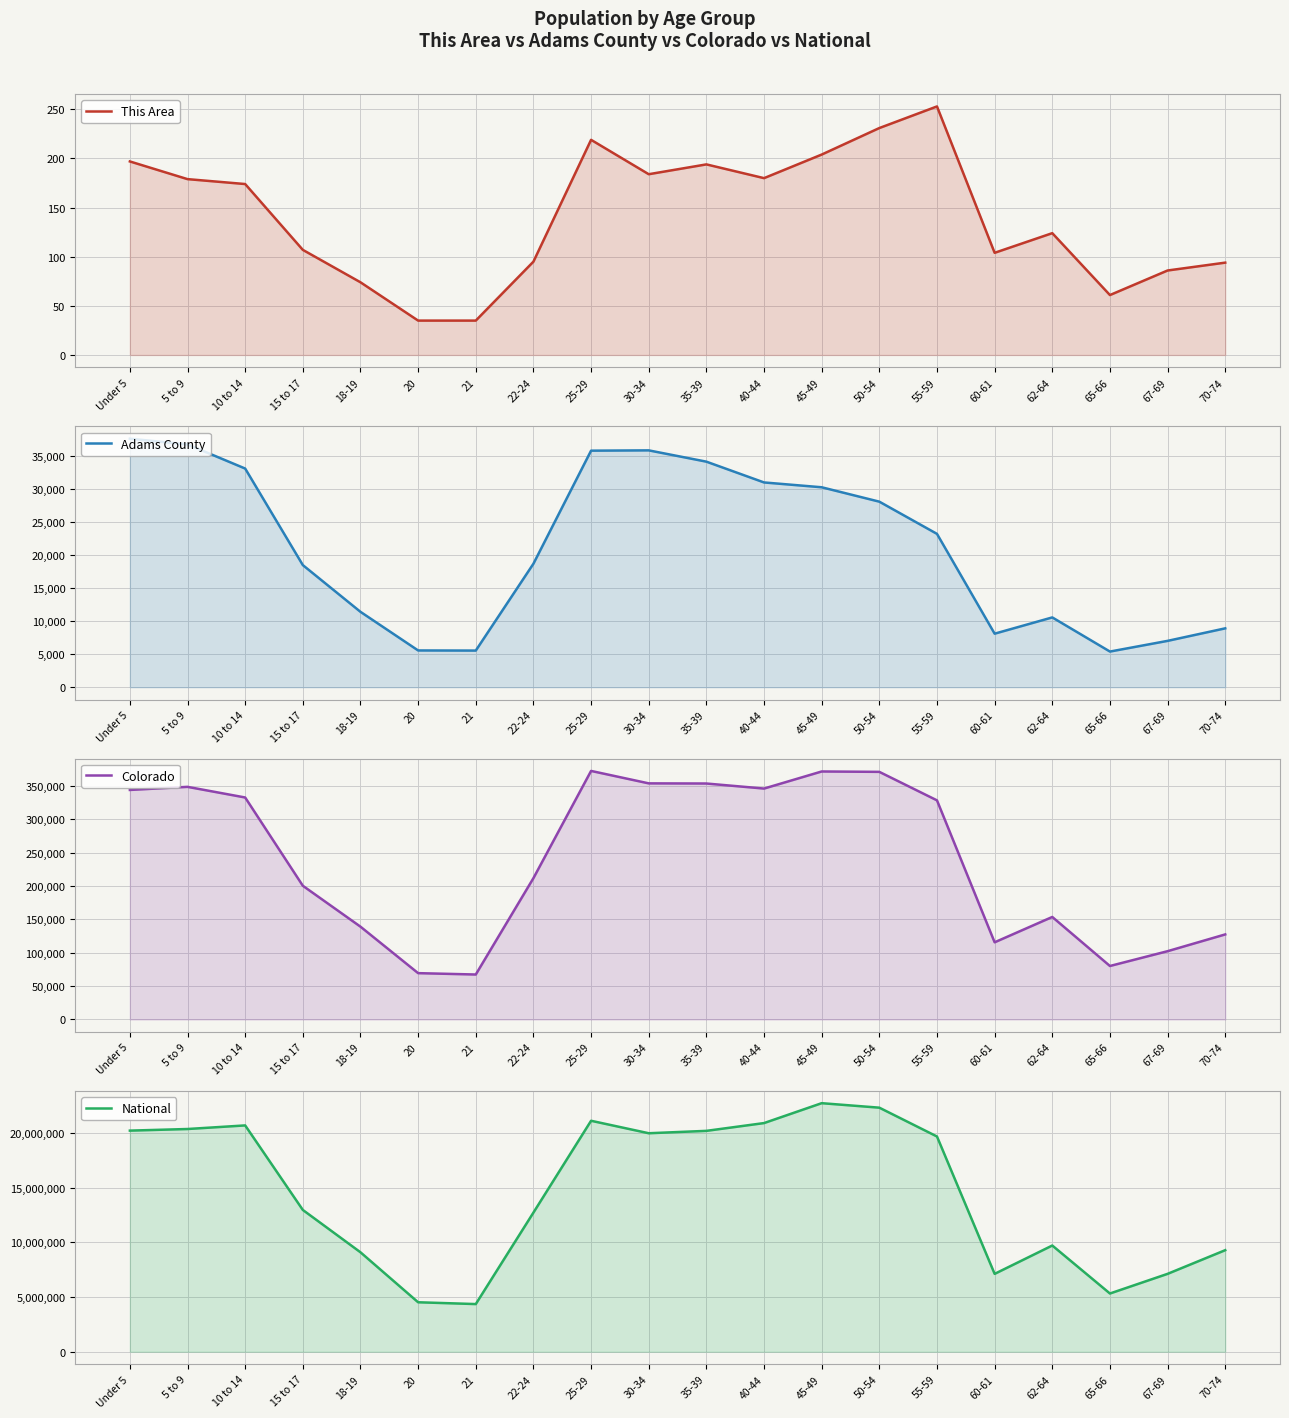

What are all the series names shown in the legend?

This Area, Adams County, Colorado, National